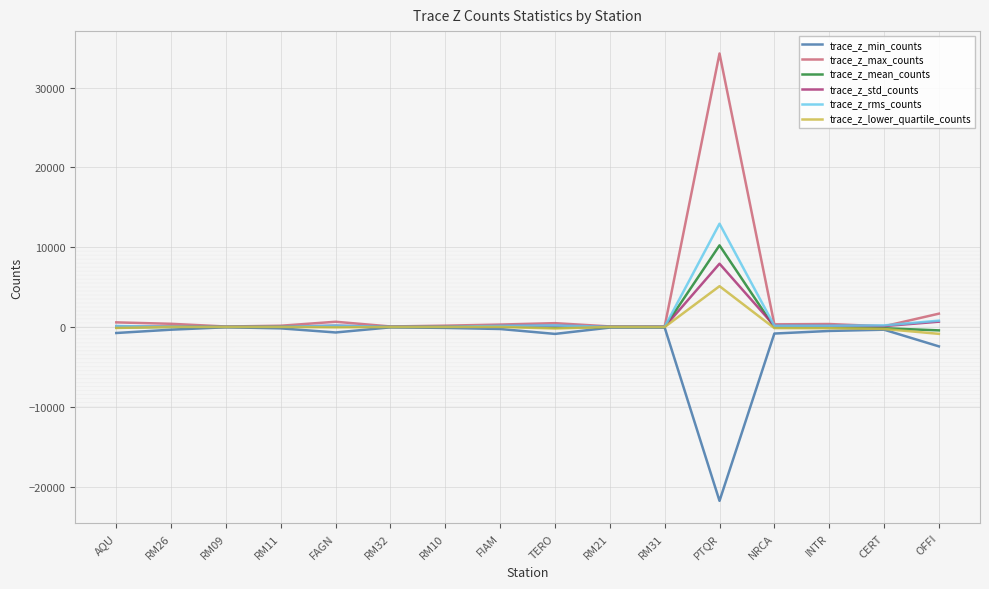

The value of trace_z_max_counts at TERO is 473.0. True or false?

True